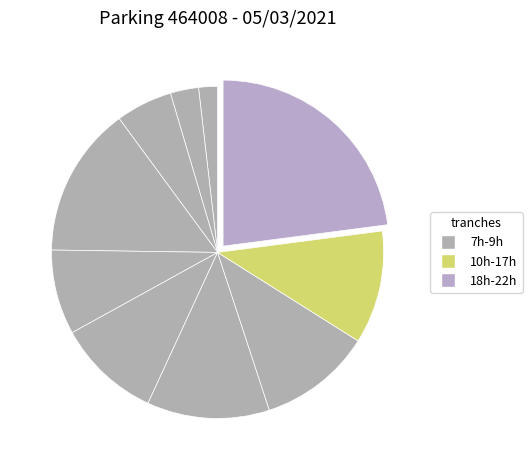

How many slices are in this pie chart?

10